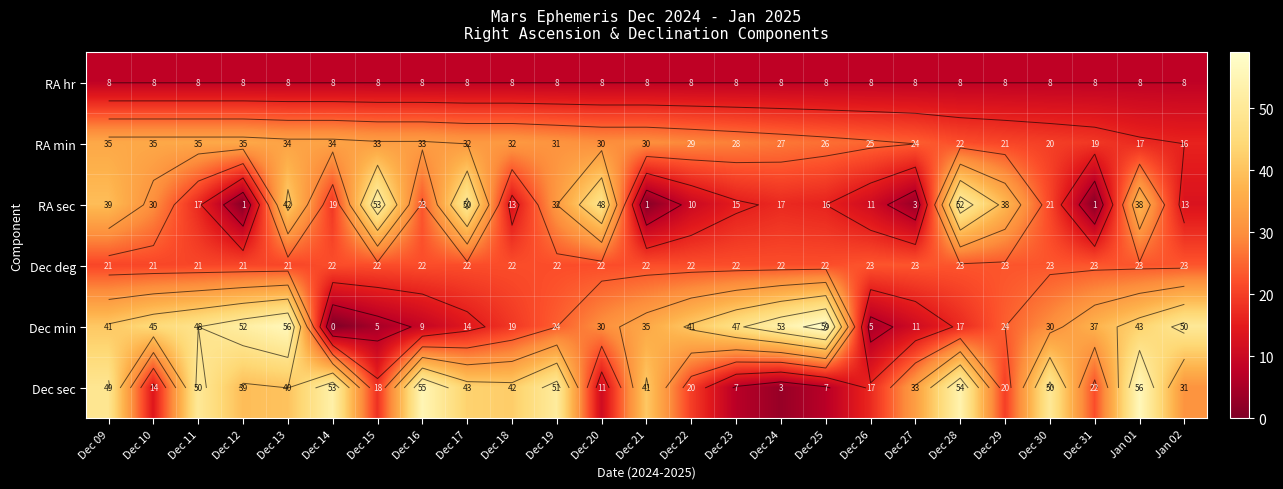

Which category has the lowest value across all series?

Dec 14